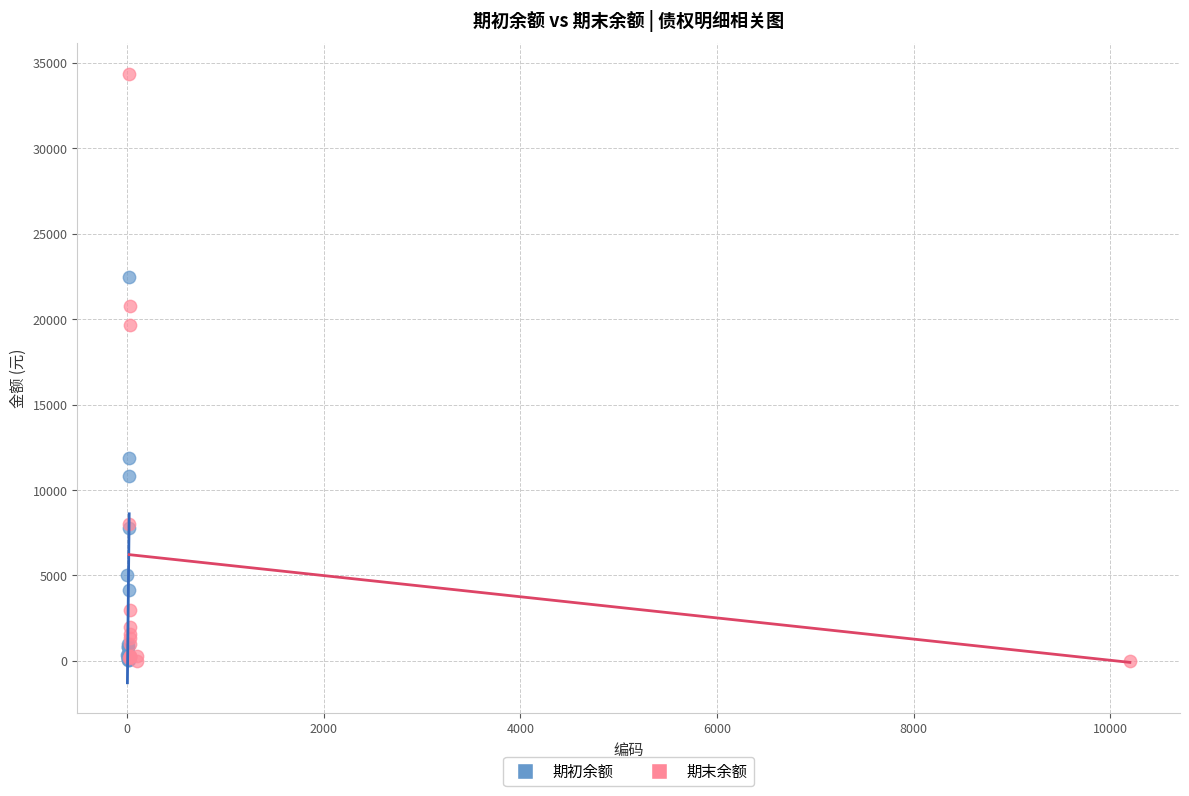

Which series contains the highest Y value?

期末余额